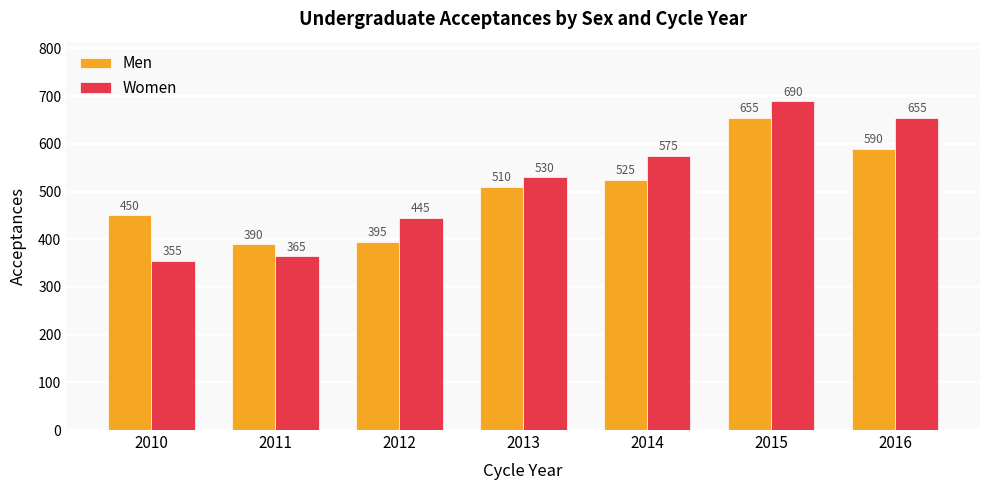

What are all the series names shown in the legend?

Men, Women